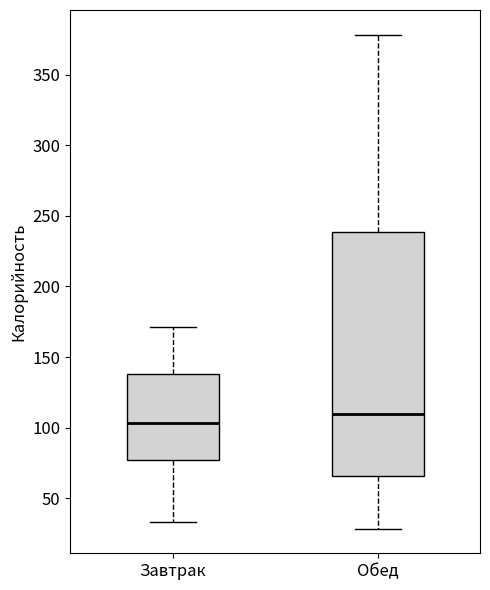

Reading left to right, transcribe this box plot: for each box, give where its median line is, the range the box spans, and where its two whiskers end, as read against the y-axis. The values are not printed on the chart, so give them approximately, as read against the axis.

Завтрак: median 105, box 75 to 140, whiskers 35 to 170
Обед: median 110, box 65 to 240, whiskers 30 to 380